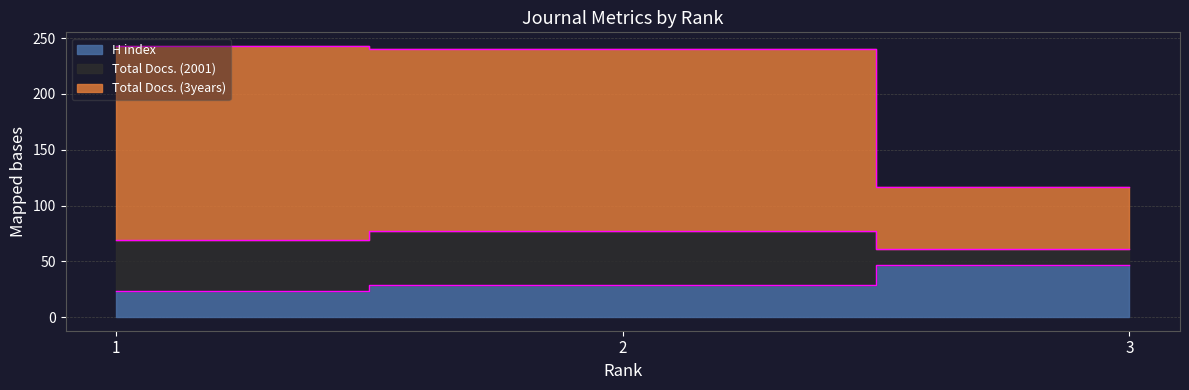

At which label does Total Docs. (2001) reach its peak?

1